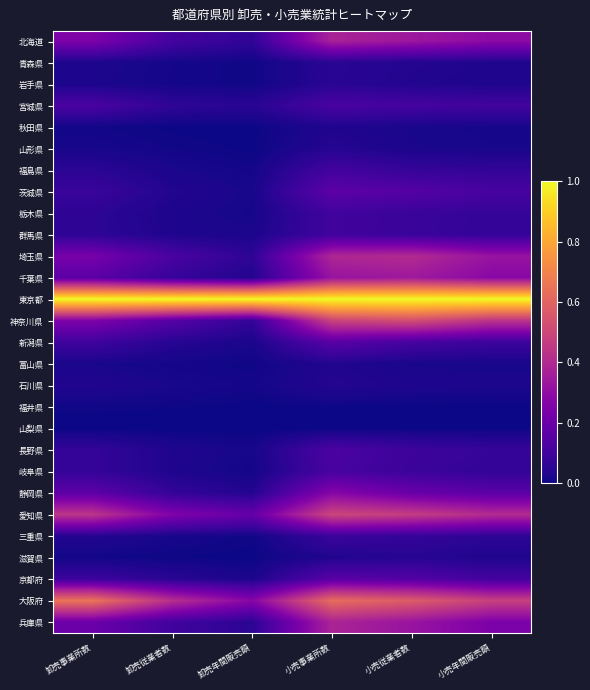

What is the maximum value shown in the chart?

1.0